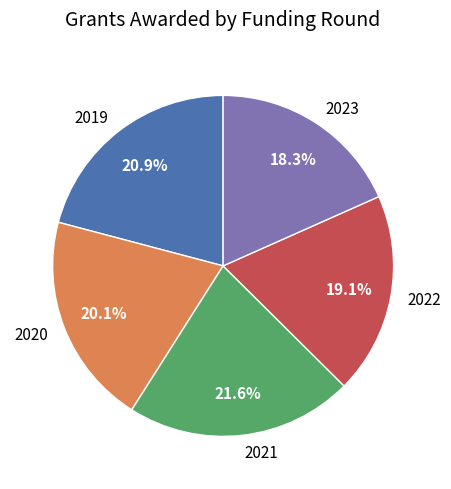

To the nearest percent, what is the difference between the largest and smallest slice percentages?

3%